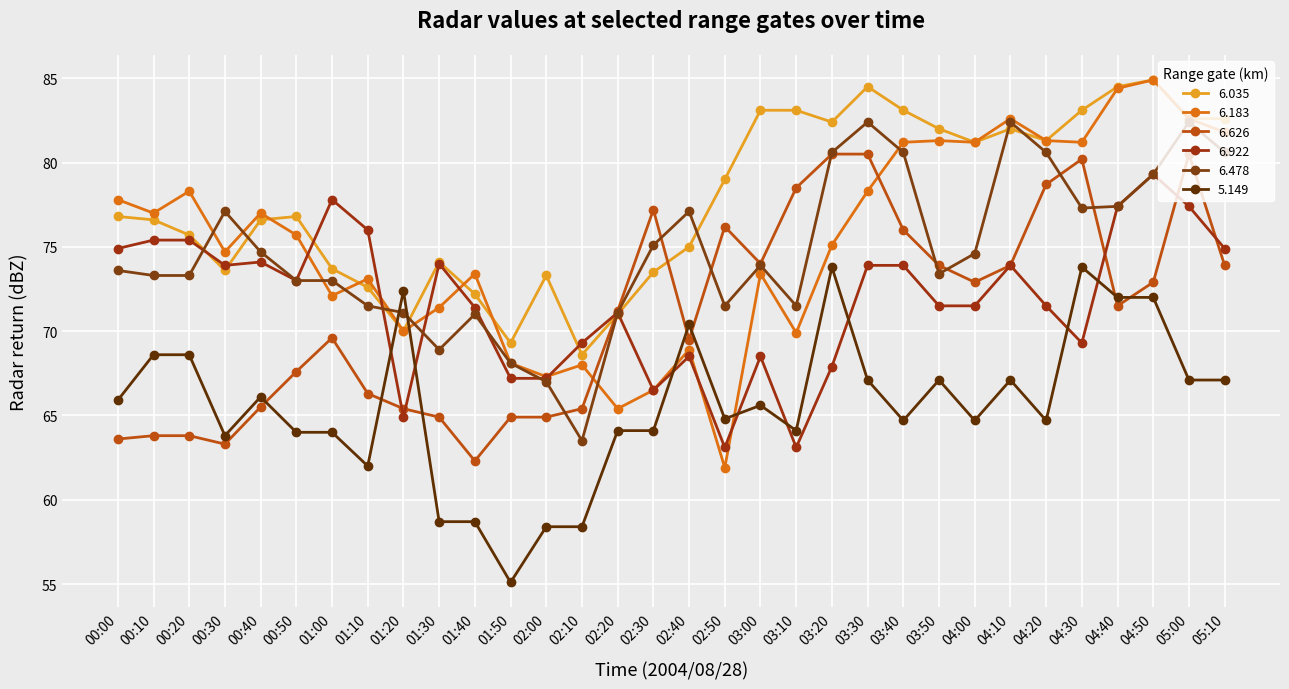

What is the total value across all series at 04:40?

467.2